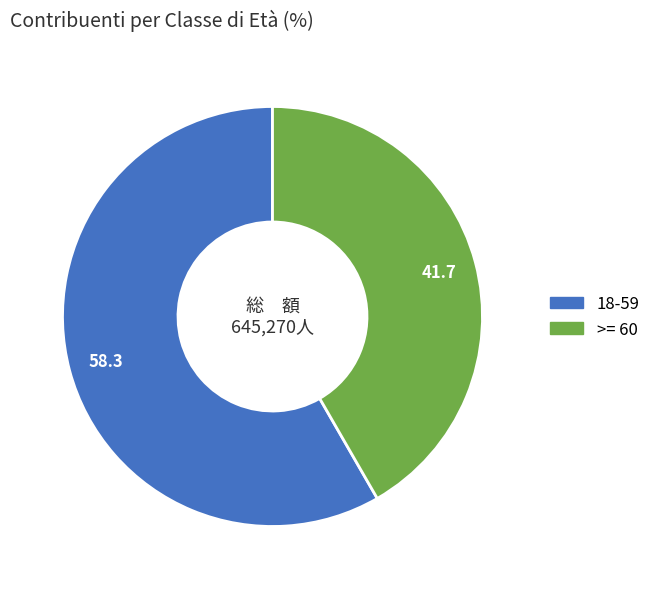

Between >= 60 and 18-59, which is larger?

18-59